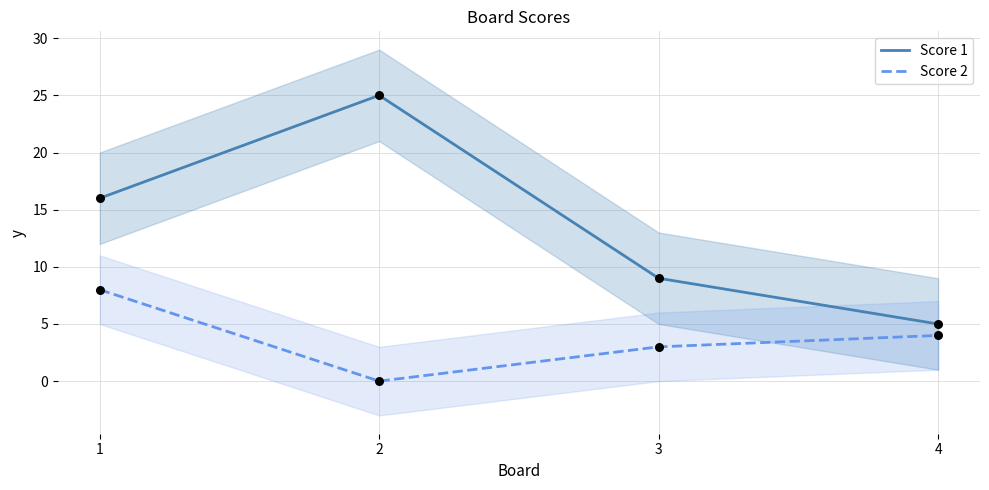

At how many categories does at least one series exceed 15?

2